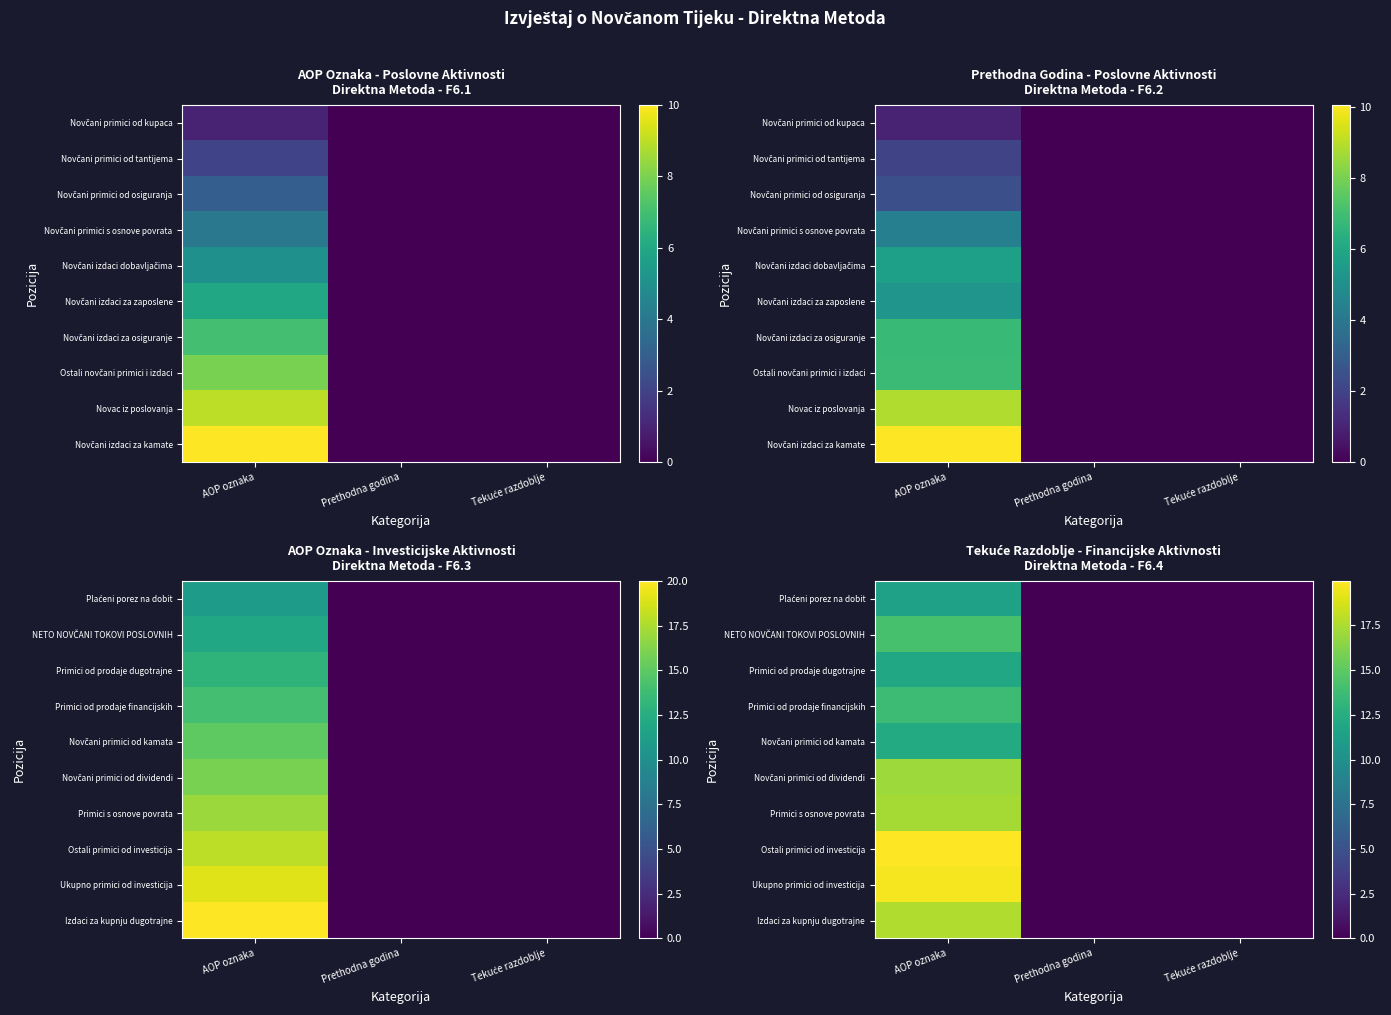

How many positive values does the Primici s osnove povrata series have?

1